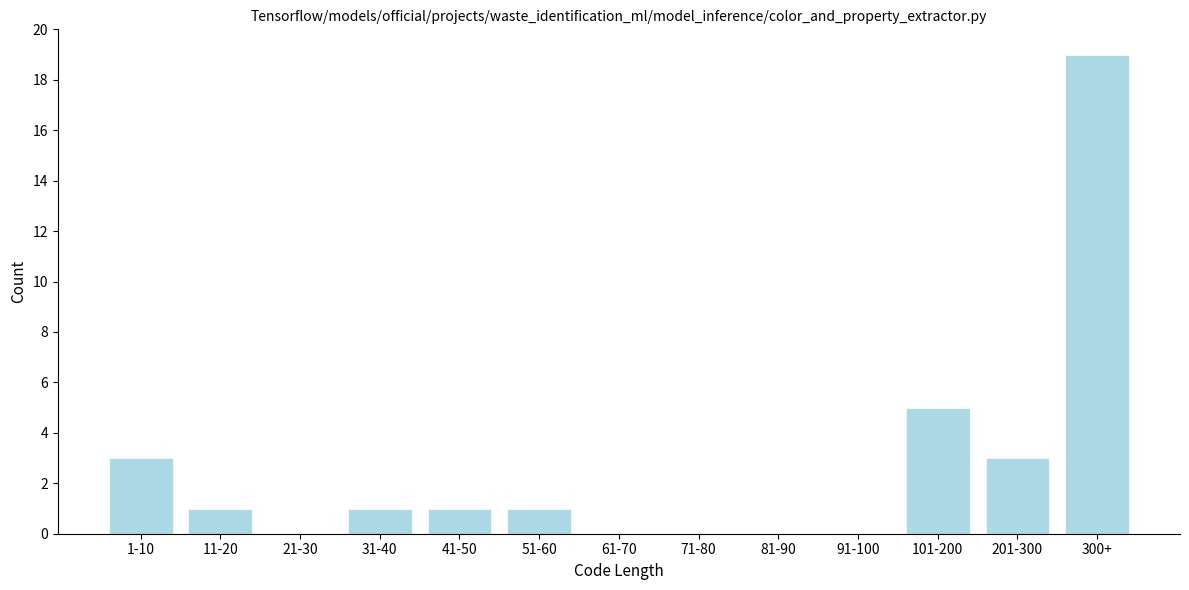

Reading left to right, extract all data points from this chart.

1-10=3	11-20=1	21-30=0	31-40=1	41-50=1	51-60=1	61-70=0	71-80=0	81-90=0	91-100=0	101-200=5	201-300=3	300+=19